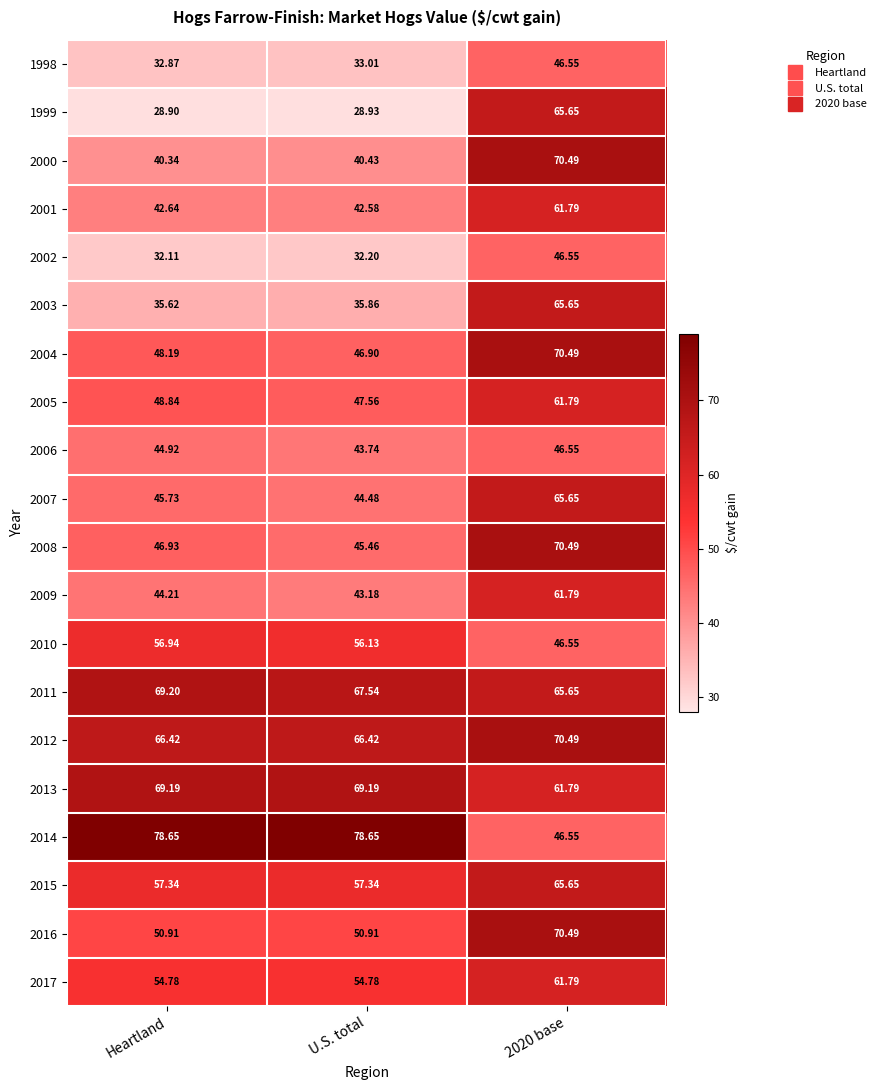

Count the number of categories in the chart.

3